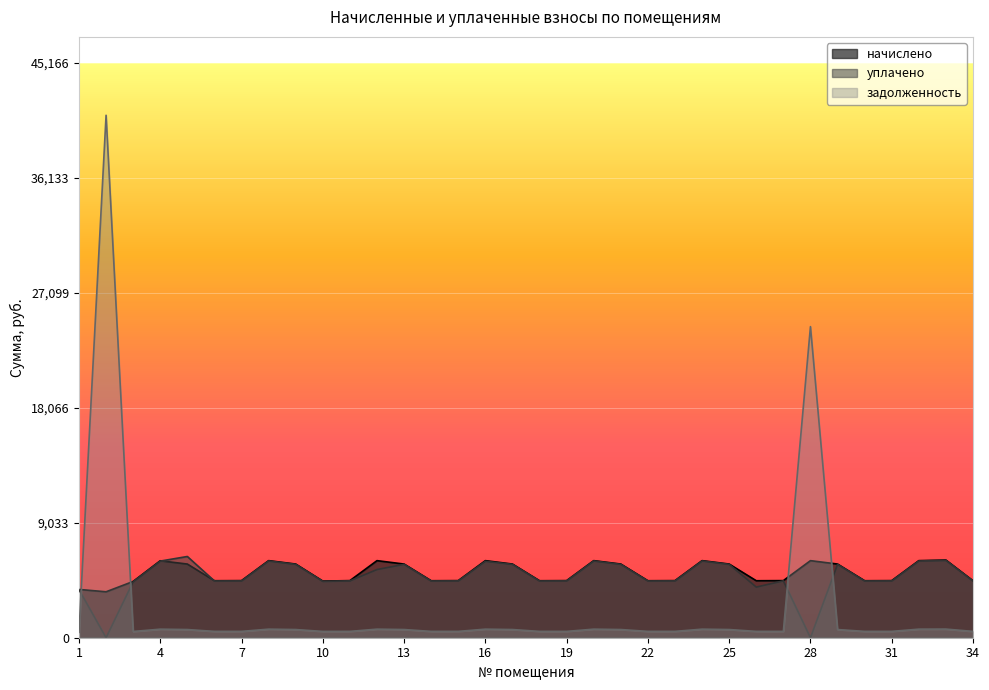

Reading right to left, extract all data points from this chart.

начислено: 4478.5	6103.7	6057.5	4487.8	4478.5	5789.7	6057.5	4487.8	4478.5	5789.7	6057.5	4487.8	4478.5	5789.7	6057.5	4487.8	4478.5	5789.7	6057.5	4487.8	4478.5	5789.7	6057.5	4487.8	4450.8	5789.7	6057.5	4487.8	4478.5	5789.7	6048.3	4423.1	3610.5	3795.2
уплачено: 4459.6	6077.9	6031.9	4468.8	4459.6	5765.2	0.0	4468.8	3980.6	5765.2	6031.9	4468.8	4459.6	5765.2	6031.9	4468.8	4459.6	5765.2	6006.4	4468.8	4459.6	5765.2	5358.9	4468.8	4432.0	5765.2	6031.9	4468.8	4459.6	6384.1	6022.7	4404.4	0.0	3779.2
задолженность: 497.6	678.2	673.1	498.6	497.6	643.3	24448.4	498.6	497.6	643.3	673.1	498.6	497.6	643.3	673.1	498.6	497.6	643.3	673.1	498.6	497.6	643.3	673.1	498.6	494.5	643.3	673.1	498.6	497.6	643.3	672.0	491.4	41059.7	421.7